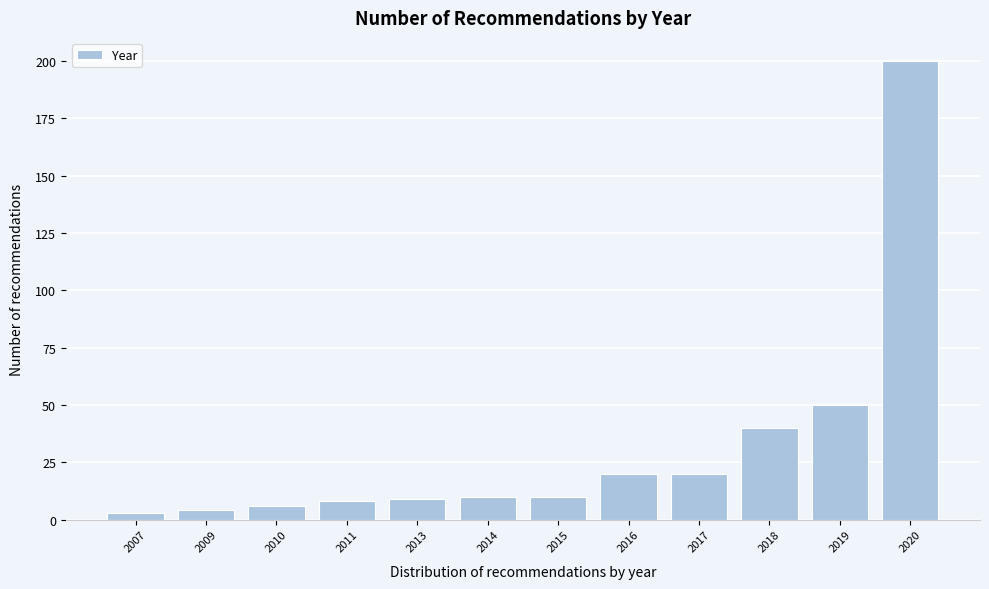

Reading left to right, transcribe all the data shown in this chart.

3	4	6	8	9	10	10	20	20	40	50	200